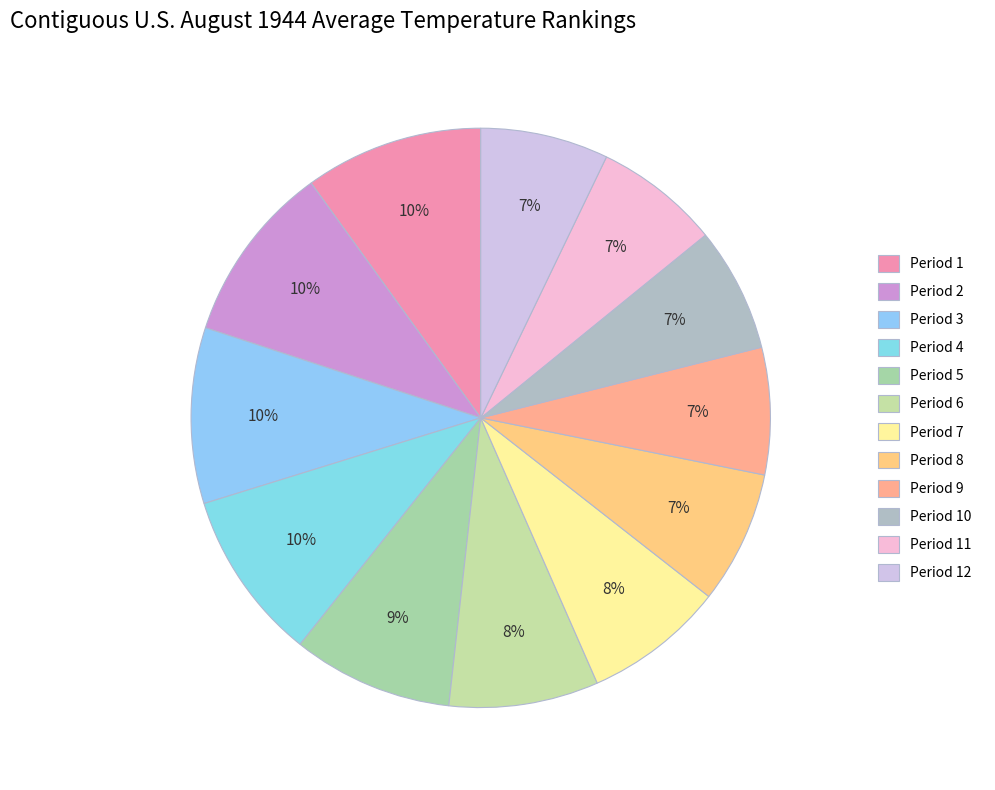

What is the ratio of the value at Period 11 to the value at Period 4?

0.7